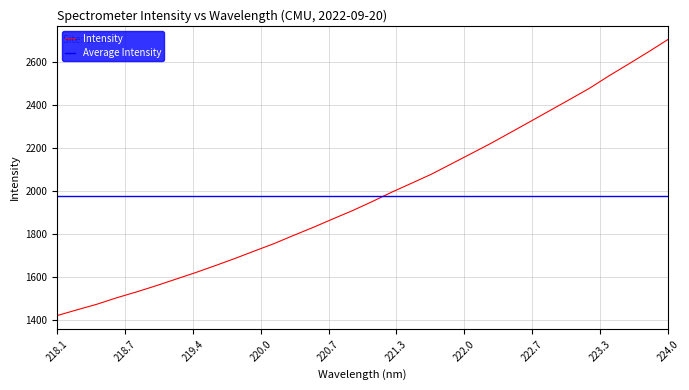

True or false: the data shows 1871.3 at 220.7354.

True